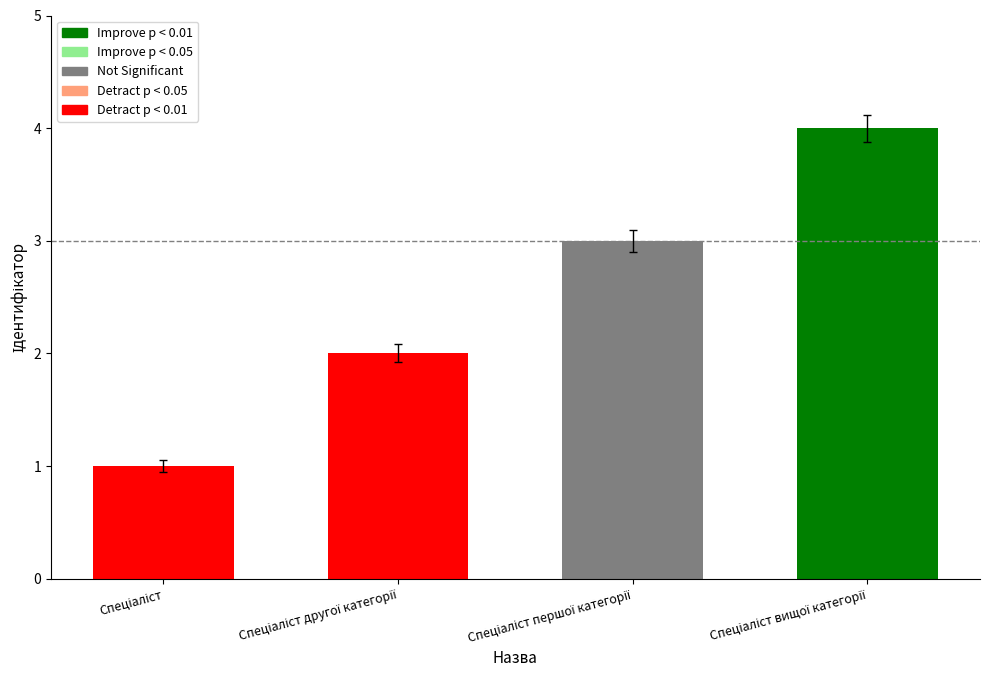

What is the sum of all values?

10